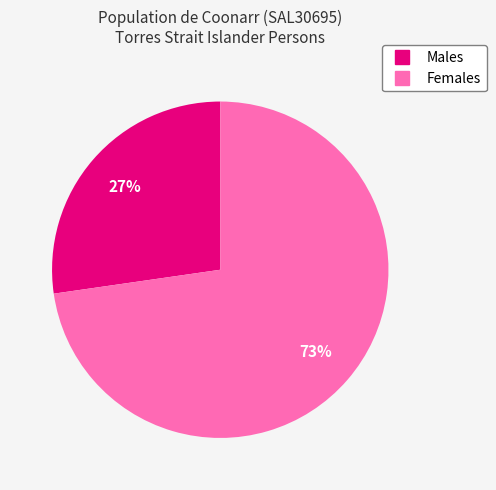

Which slice is the largest?

Females